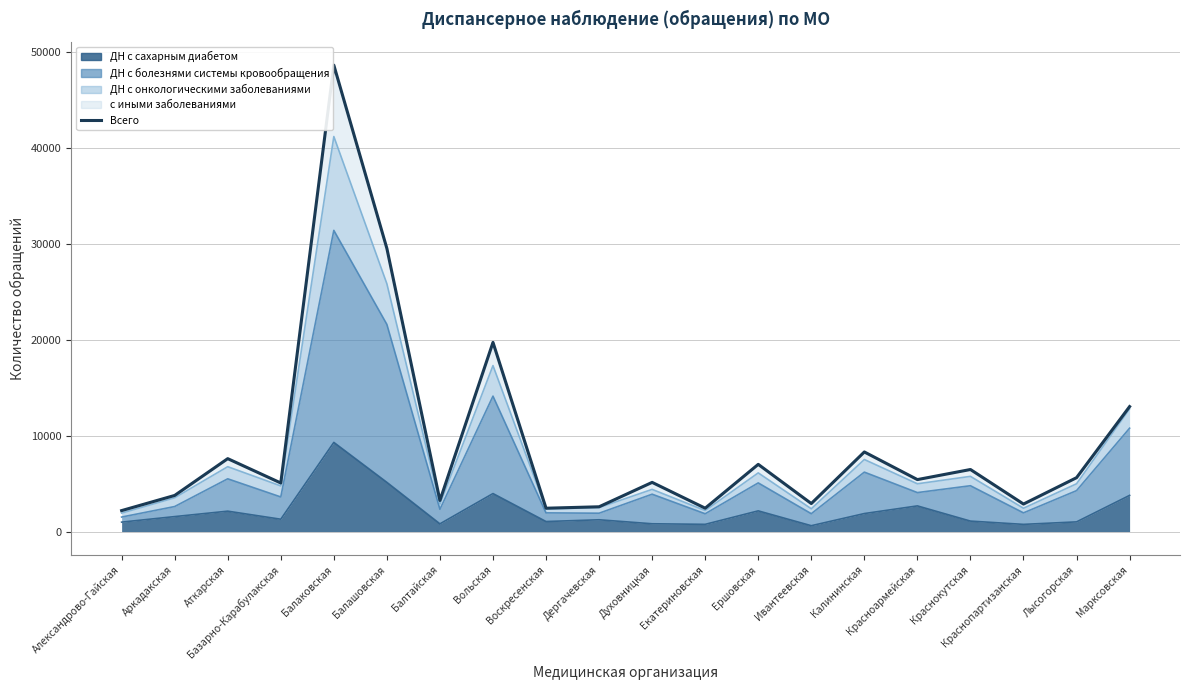

How many points are lower than both their immediate neighbors (excluding endpoints)?

7